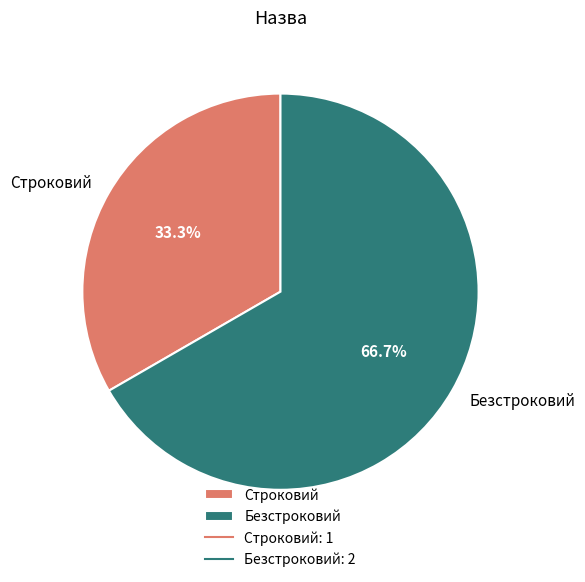

Which has a higher value, Строковий or Безстроковий?

Безстроковий